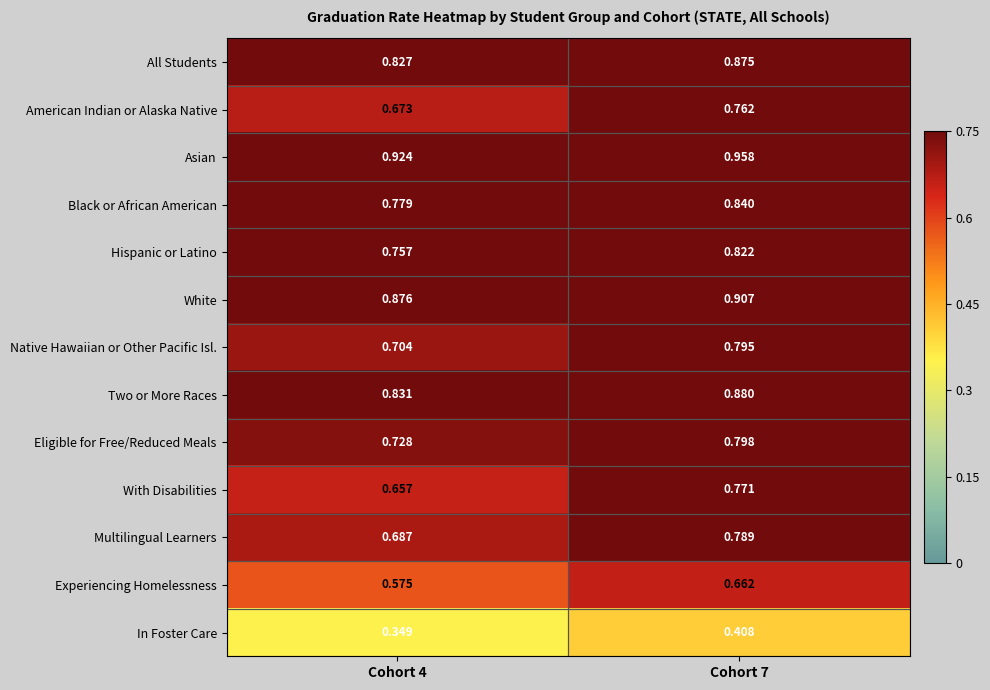

Which series has the largest total across all categories?

Asian